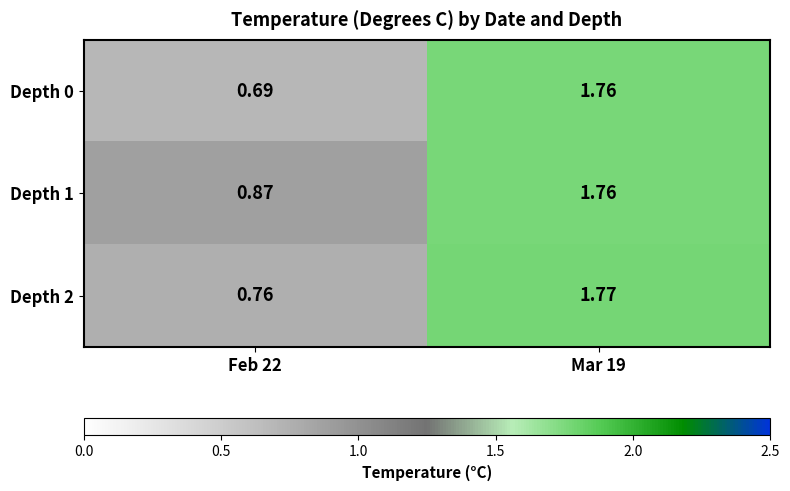

Is the value of Depth 2 at Feb 22 greater than the value of Depth 0 at Mar 19?

No